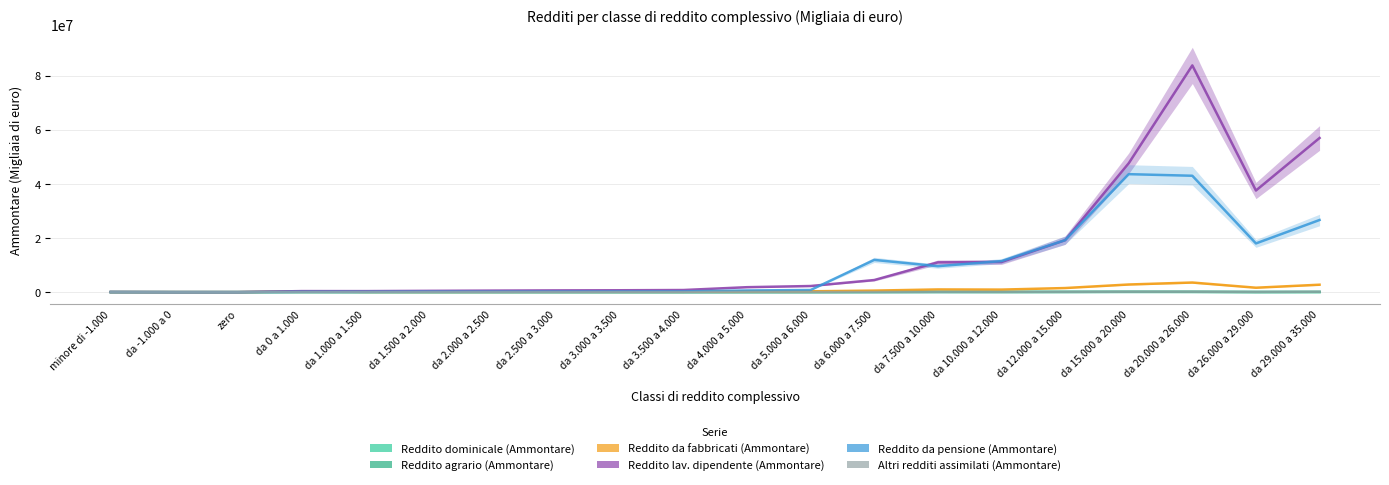

Which series has the largest total across all categories?

Reddito lav. dipendente (Ammontare)